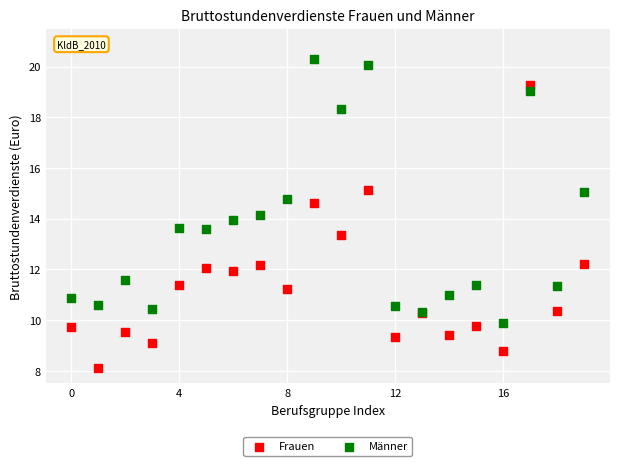

Which series contains the highest Y value?

Männer